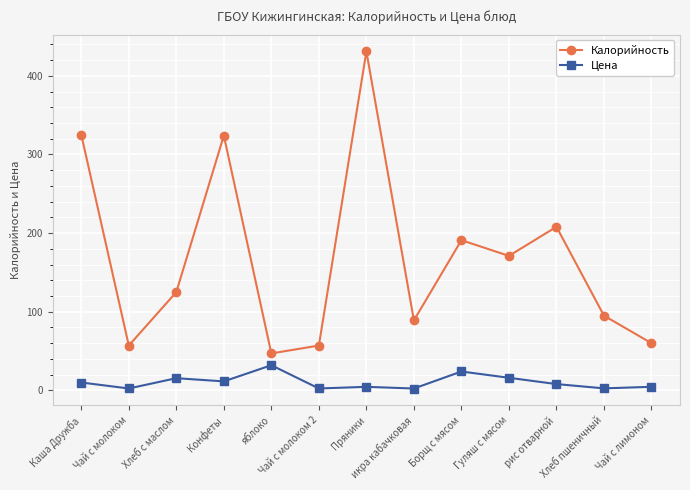

Does the chart display data point markers on the line(s)?

Yes